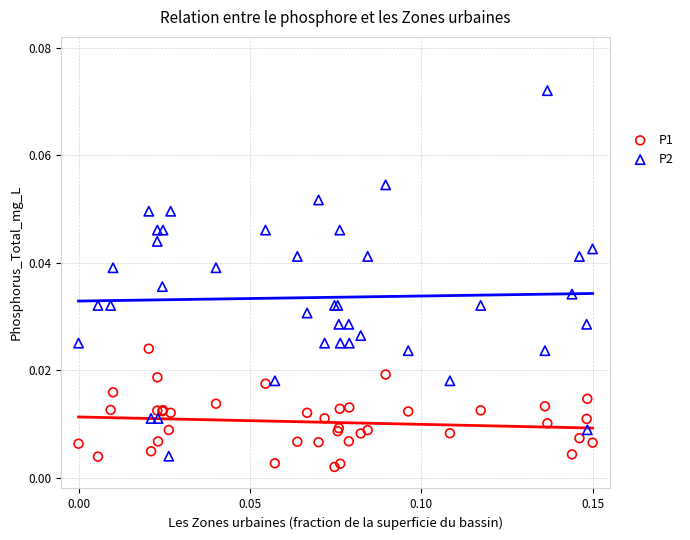

Which series has the largest Y range (max minus min)?

P2